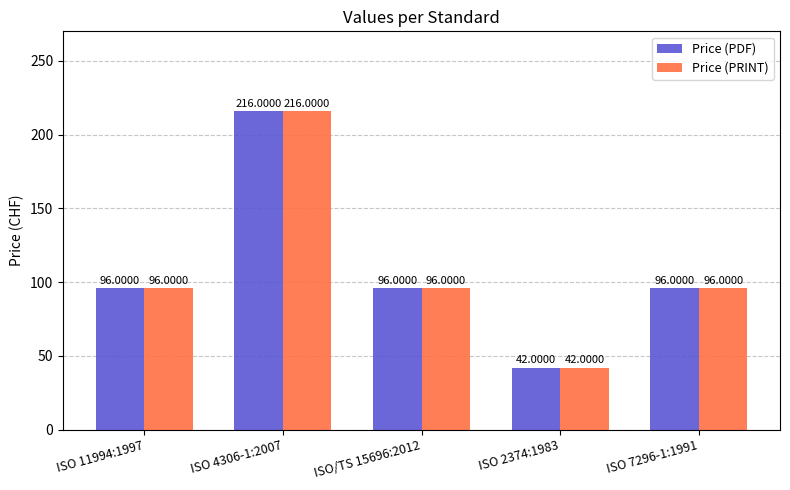

What is the sum of the Price (PRINT) values at ISO 7296-1:1991 and ISO 4306-1:2007?

312